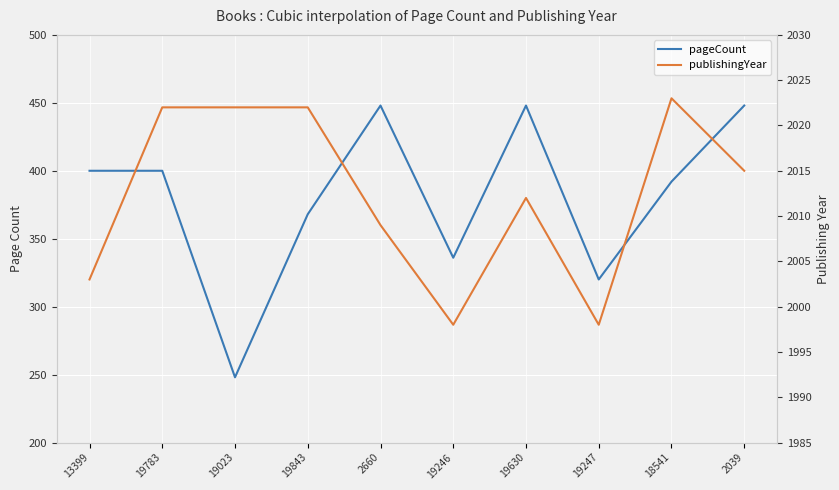

What are all the series names shown in the legend?

pageCount, publishingYear